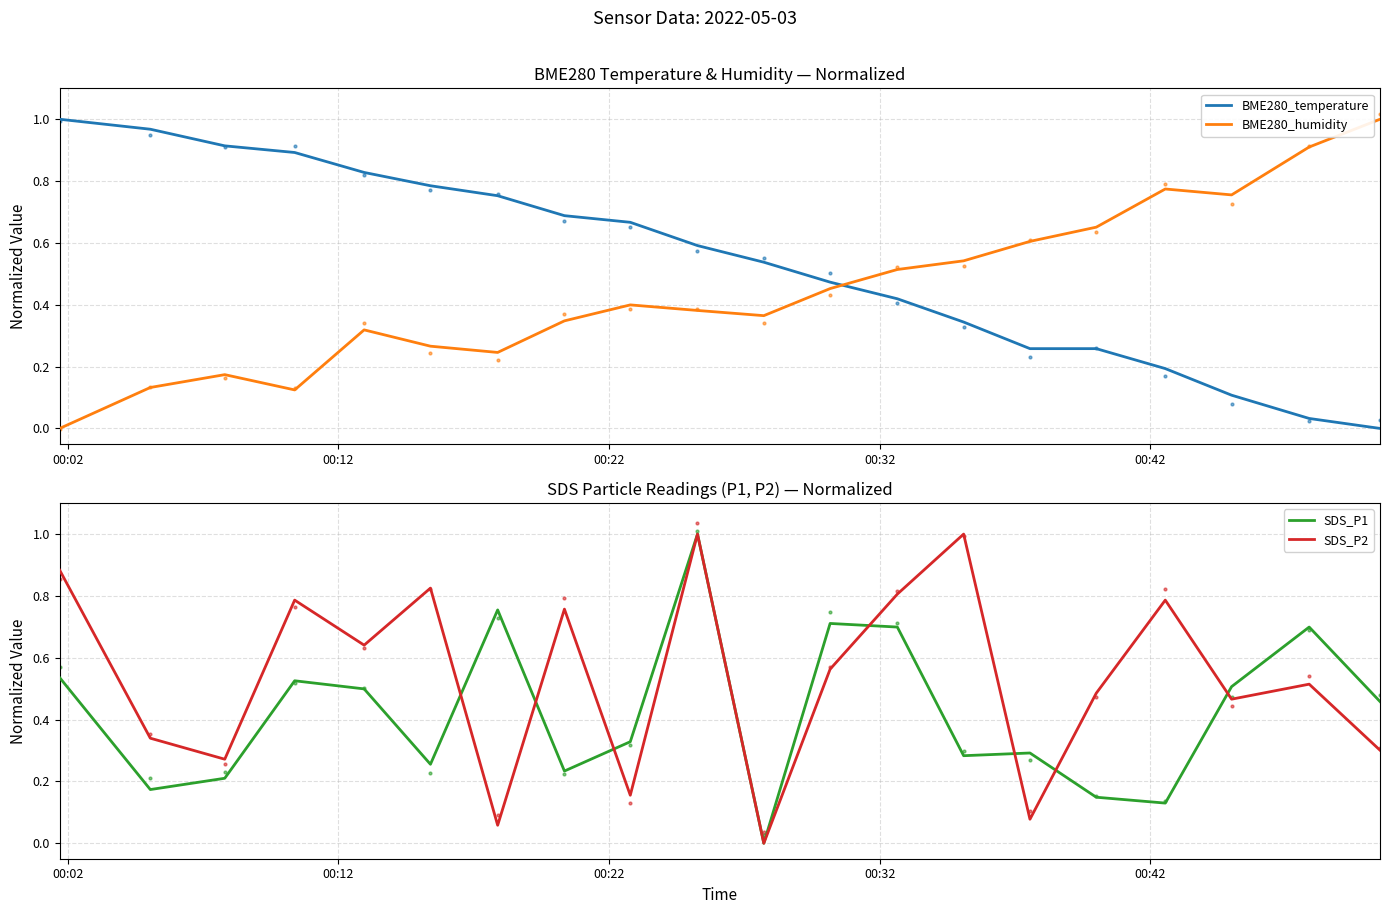

What is the difference between the maximum and minimum values in the BME280_humidity series?

1.0